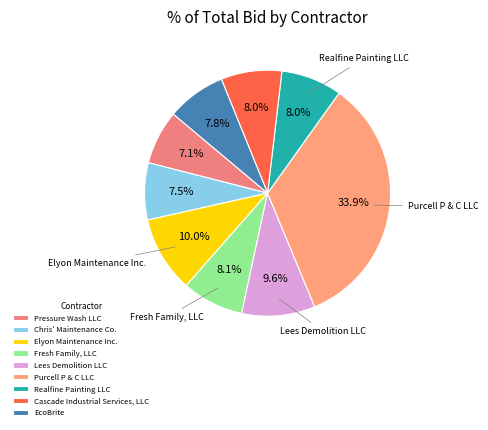

Approximately how many times larger is the value at Cascade Industrial Services, LLC compared to Realfine Painting LLC?

1.0